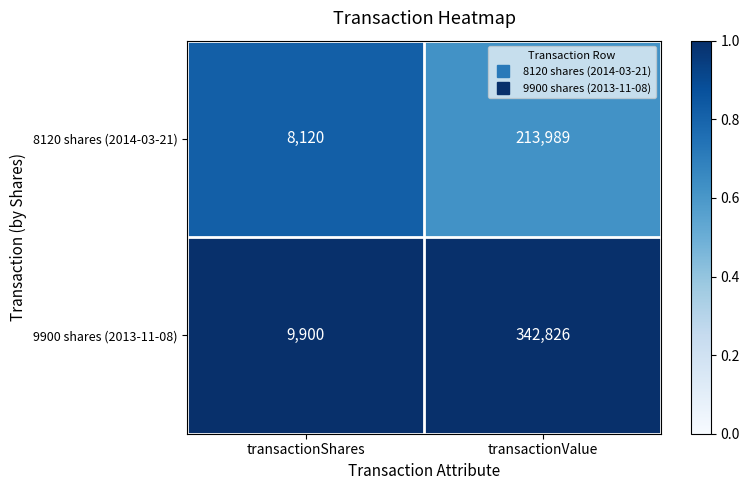

Reading right to left, list all the values displayed in this chart.

8120 shares (2014-03-21): transactionValue=213989	transactionShares=8120
9900 shares (2013-11-08): transactionValue=342826	transactionShares=9900